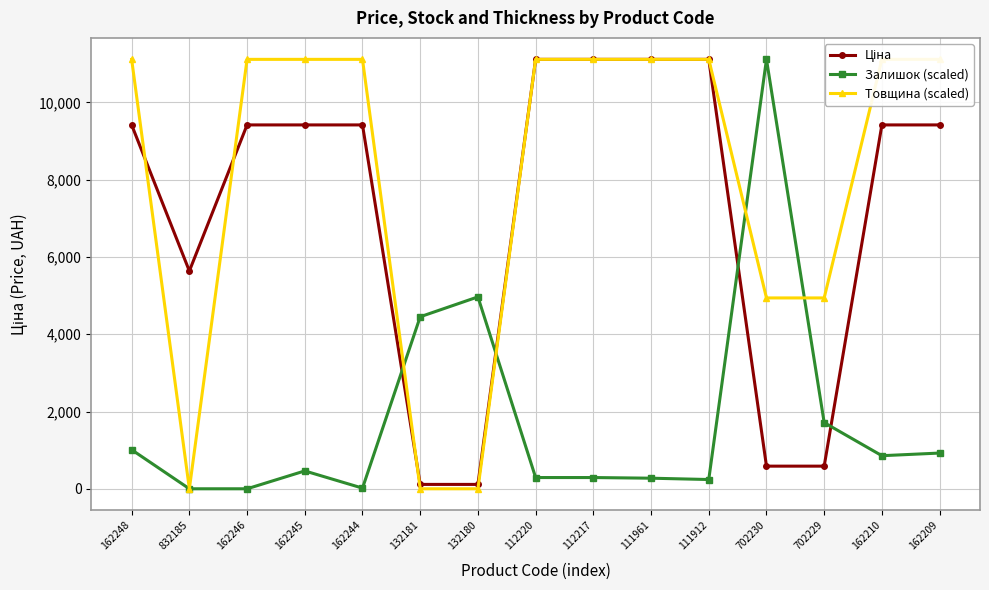

Which series ends up on top after the final intersection of Ціна and Товщина (scaled)?

Ціна